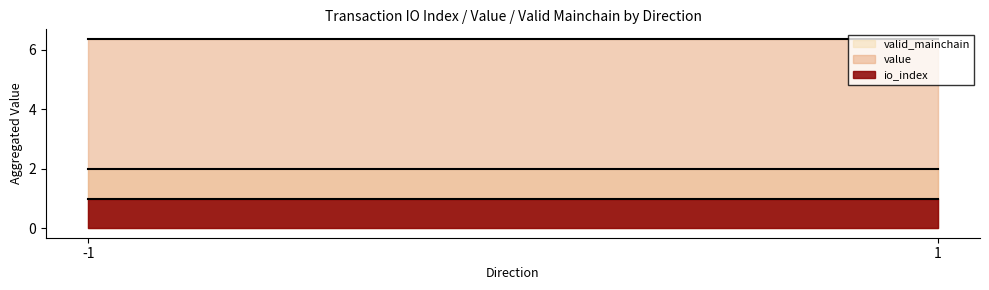

True or false: valid_mainchain has more than 2 points higher than both neighbors.

False